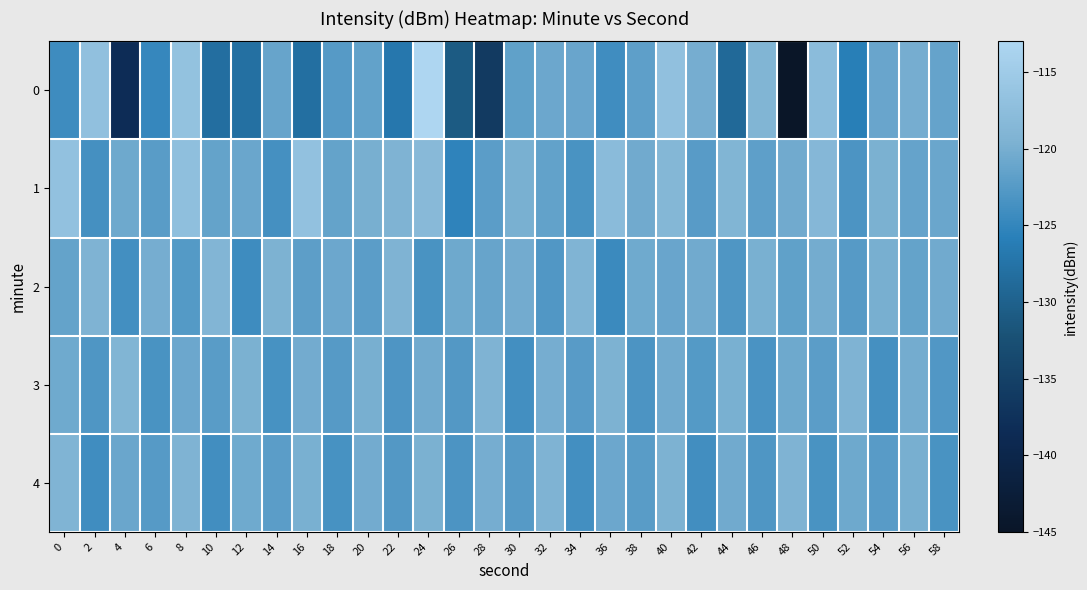

Which label corresponds to the smallest value in the chart?

48